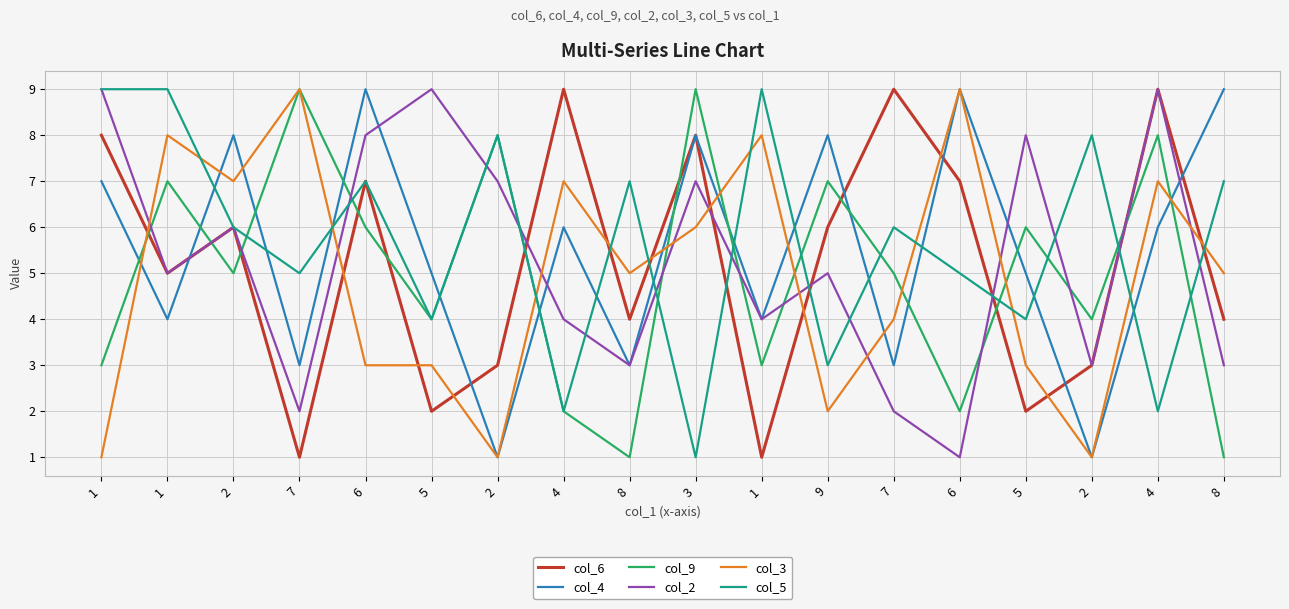

At which label does col_2 reach its minimum?

6